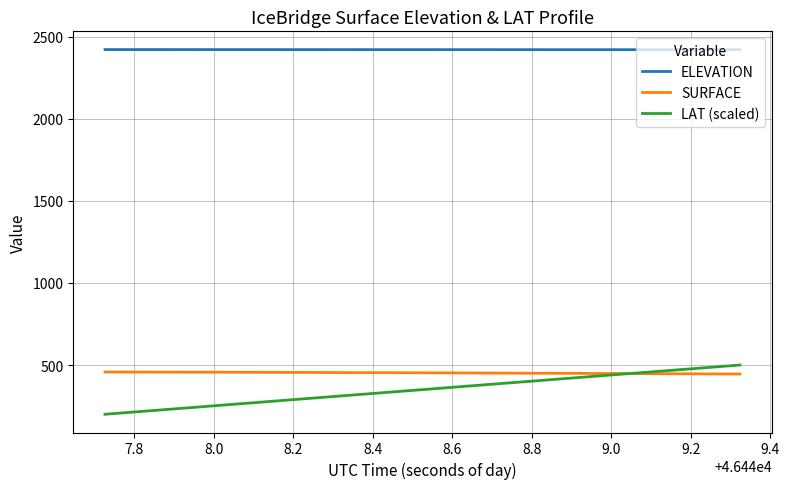

Which series has the largest range (max minus min)?

LAT (scaled)